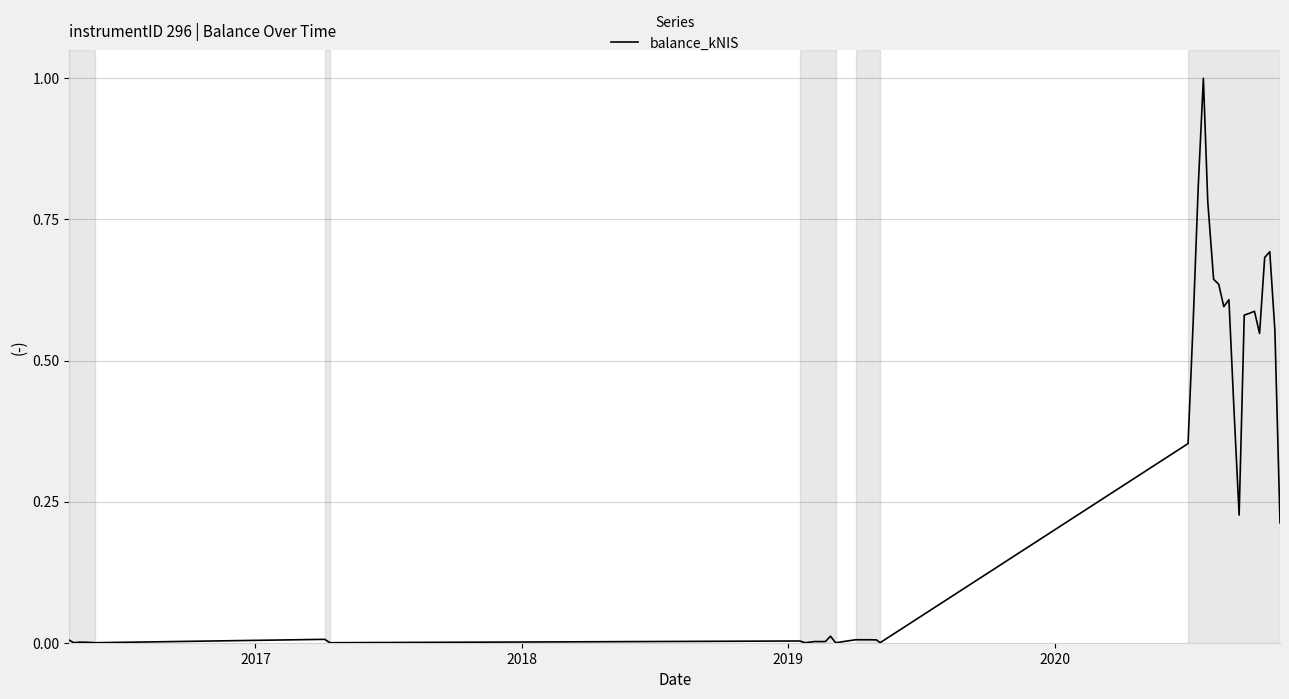

What is the difference between the maximum and minimum values?

1.0